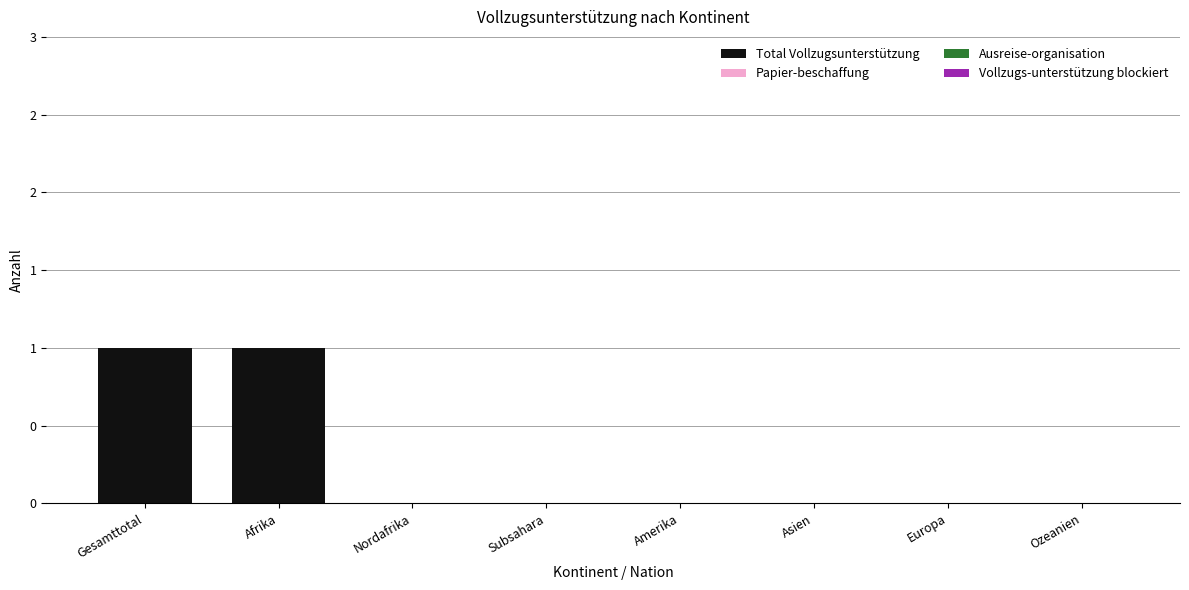

What is the label of the 4th bar from the right?

Amerika